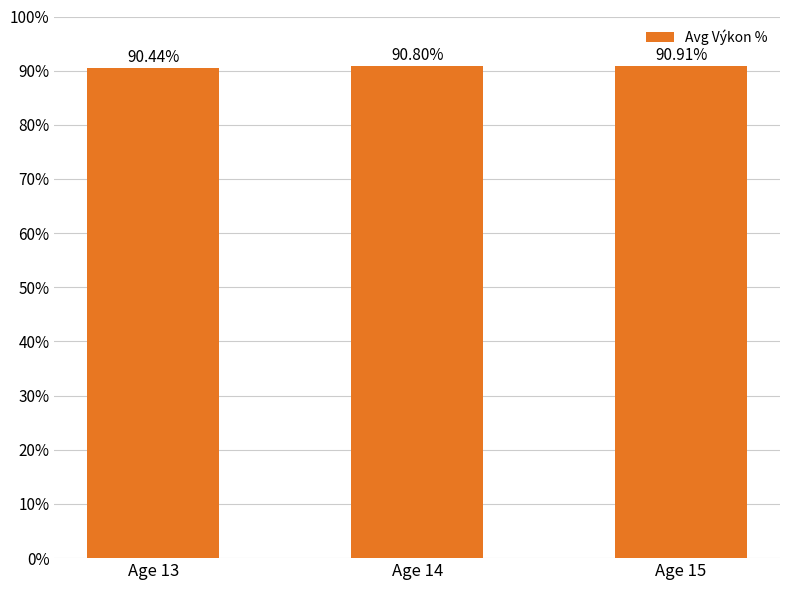

What is the average value?

90.7